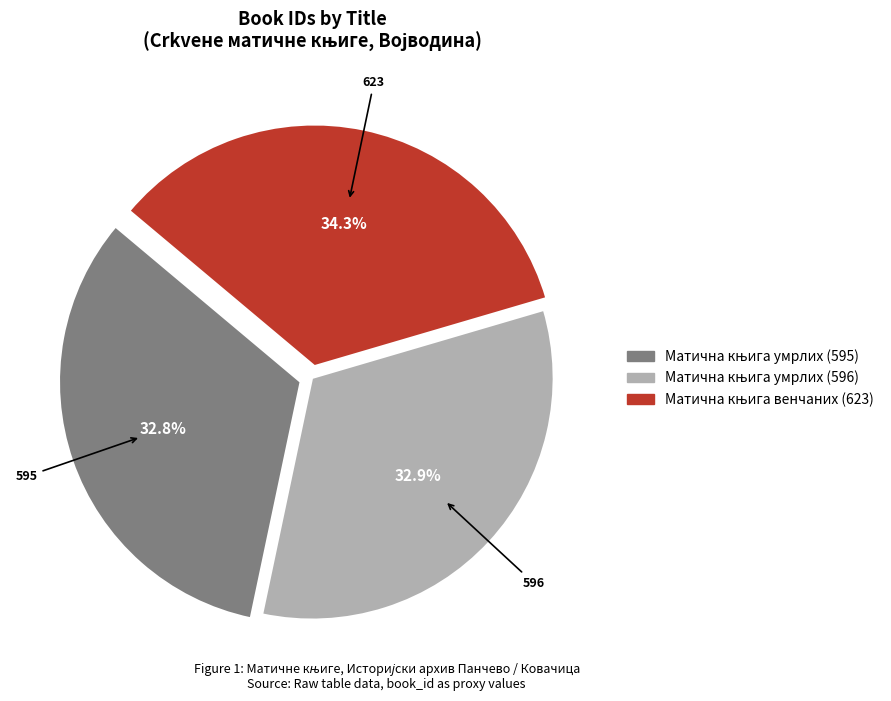

Is there a majority slice in this chart?

No